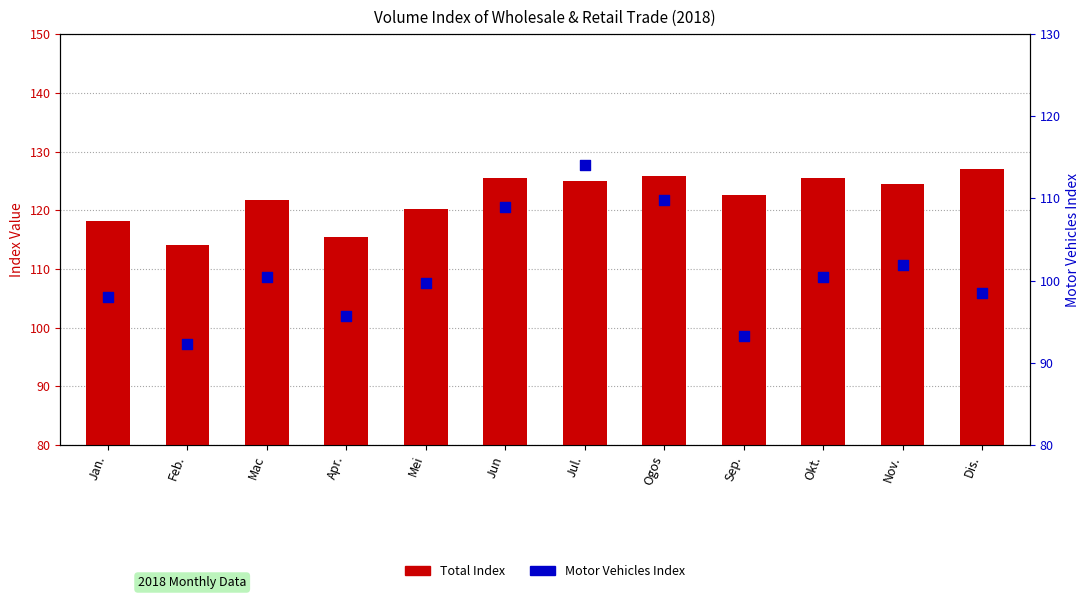

Which series has the largest Y range (max minus min)?

Motor Vehicles